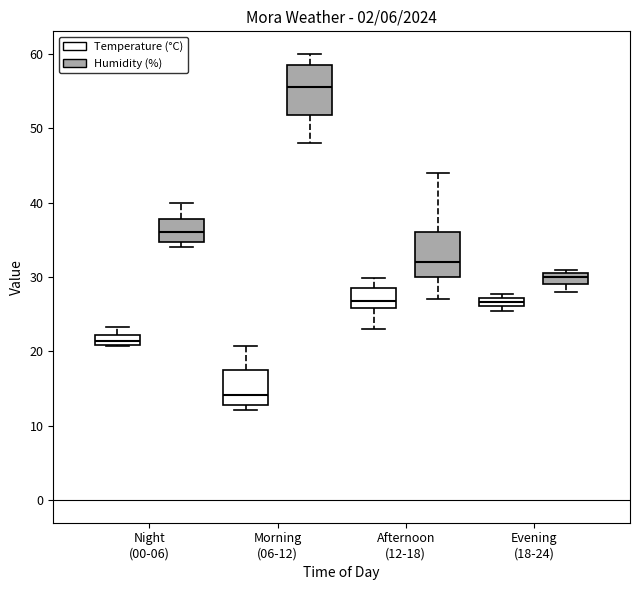

Which box's median line is the lowest?

Morning (06-12) (Temperature (°C))